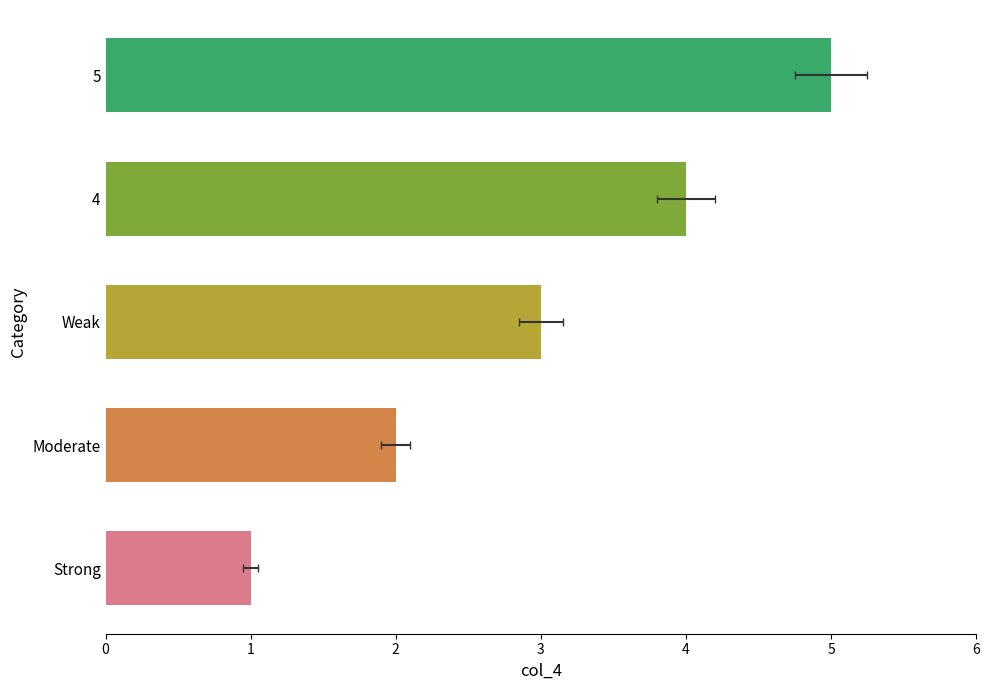

Are the bars horizontal?

Yes